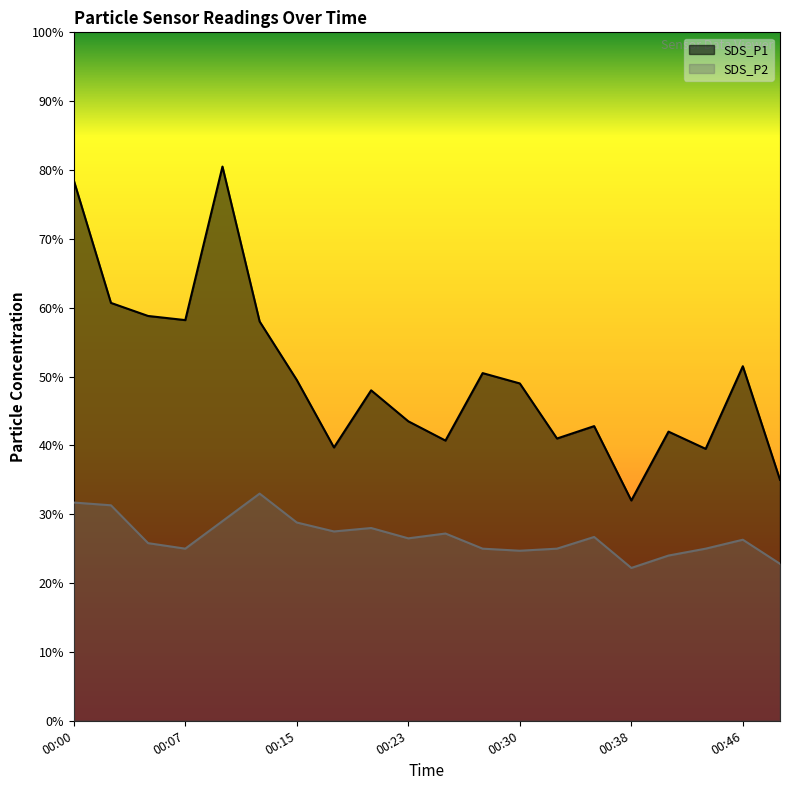

What are all the series names shown in the legend?

SDS_P1, SDS_P2